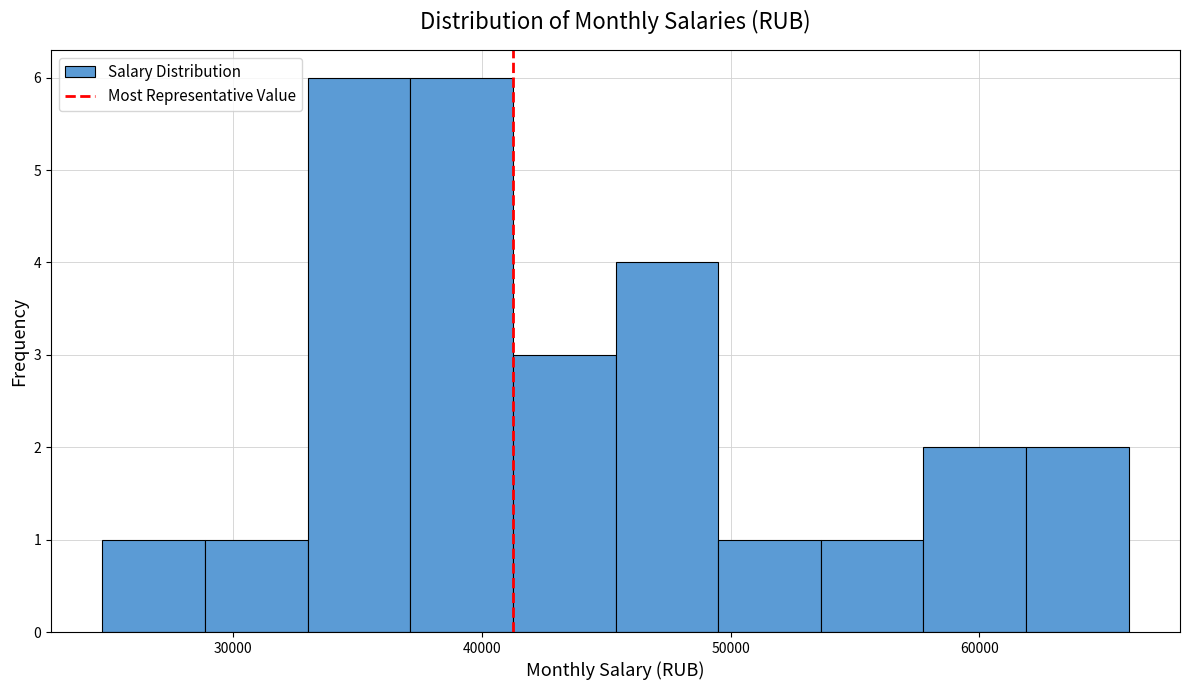

Reading left to right, transcribe this chart: for each bar, give the range it covers on the x-axis and its height. Neither the bar edges nor the heights are printed on the chart, so give them approximately, as read against the axes.

25000 to 29000: 1
29000 to 33000: 1
33000 to 37000: 6
37000 to 41000: 6
41000 to 45000: 3
45000 to 49000: 4
49000 to 54000: 1
54000 to 58000: 1
58000 to 62000: 2
62000 to 66000: 2